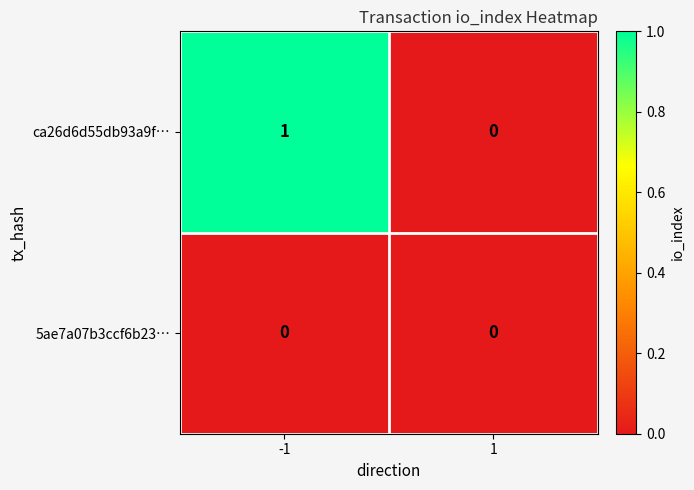

The value of 5ae7a07b3ccf6b23… at 1 is 0. True or false?

True